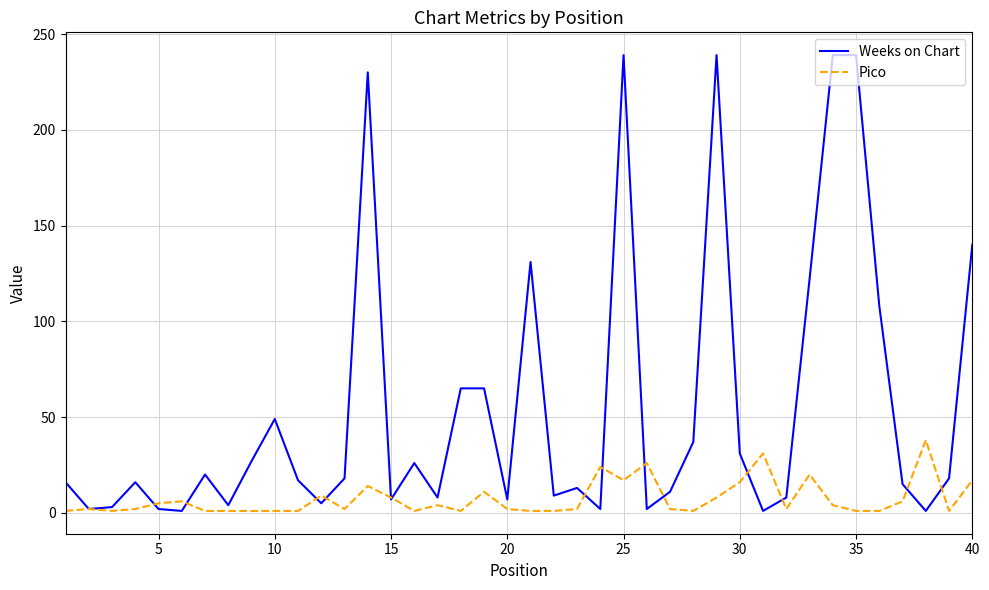

What is the maximum value shown in the chart?

239